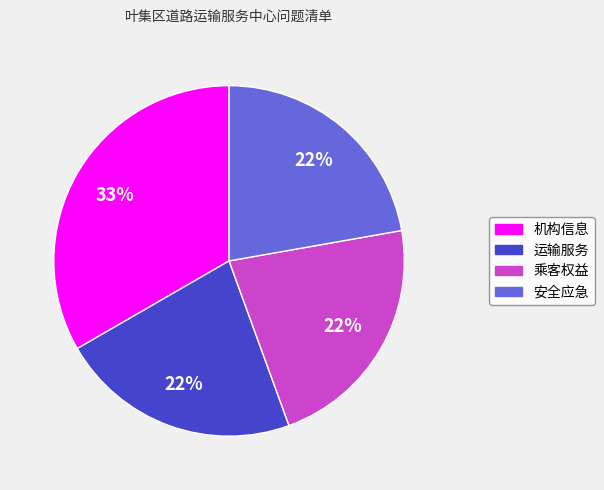

How many segments does this pie chart have?

4